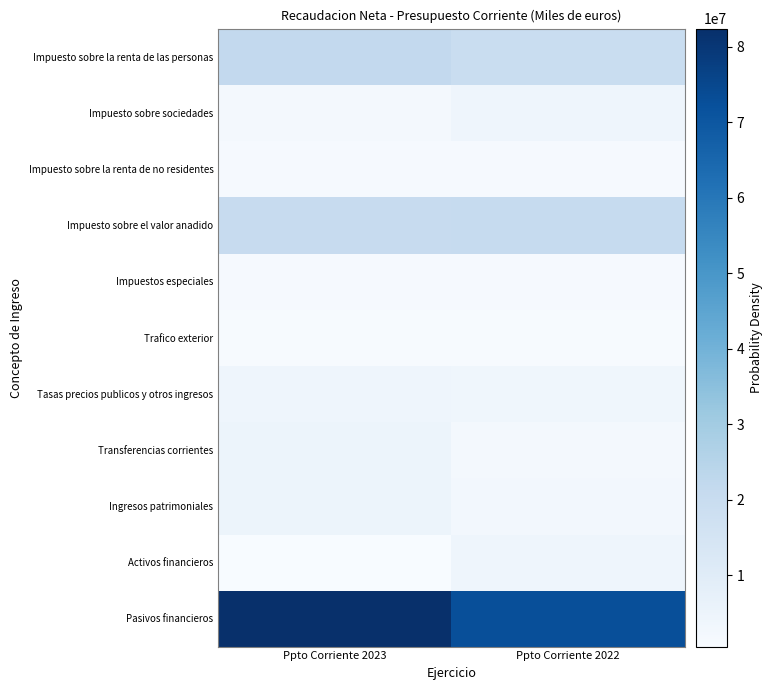

Which series has the largest total across all categories?

Pasivos financieros